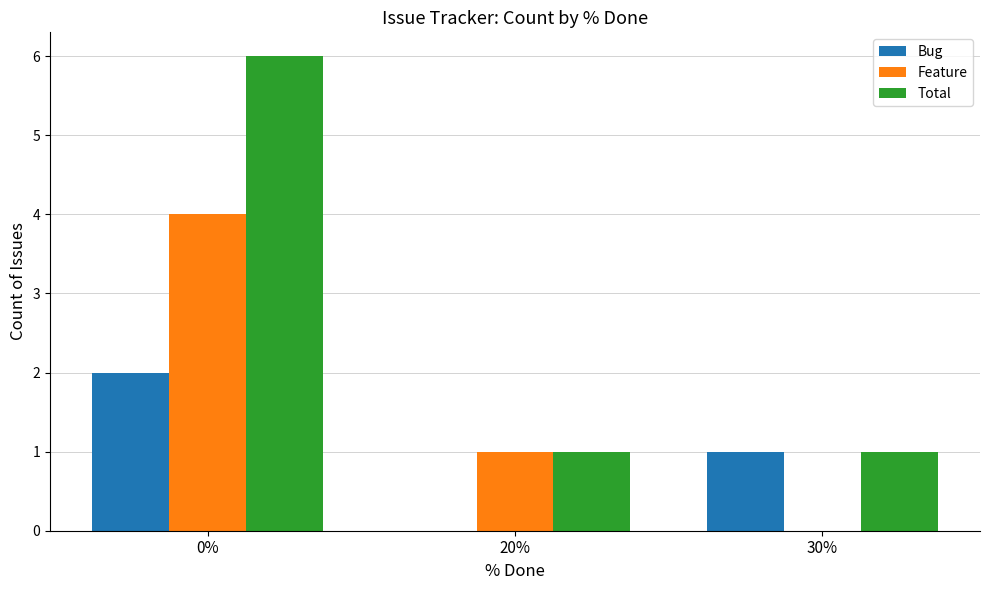

How many series are shown in this chart?

3